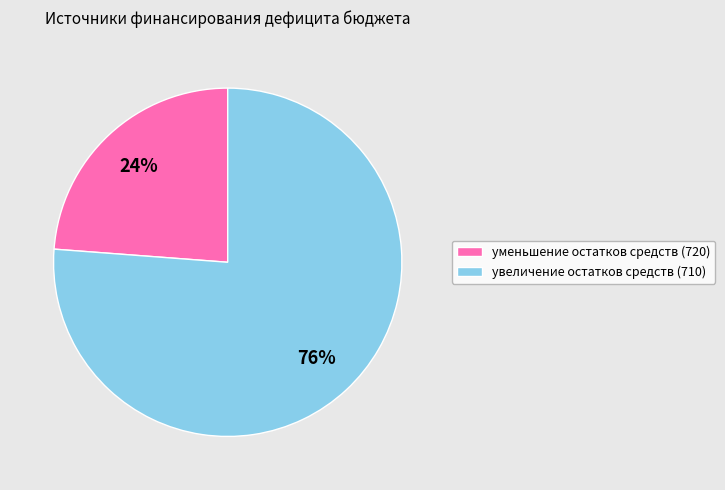

Is the sum of увеличение остатков средств (710) and уменьшение остатков средств (720) greater than half?

Yes